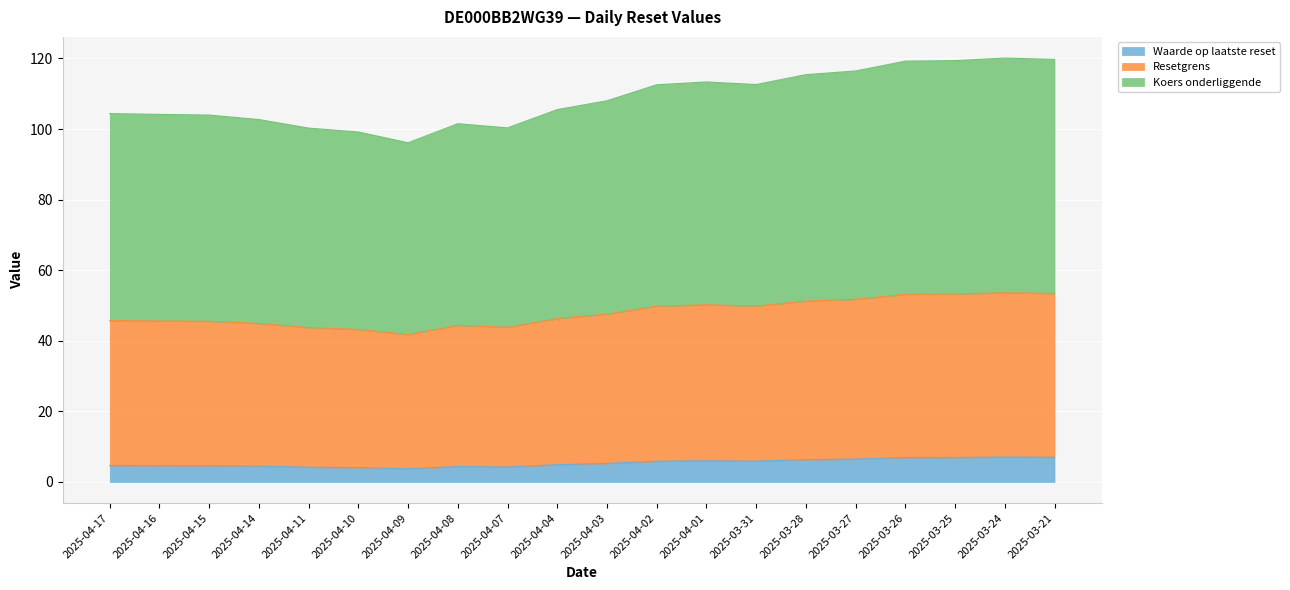

True or false: Waarde op laatste reset and Koers onderliggende cross at least once.

False